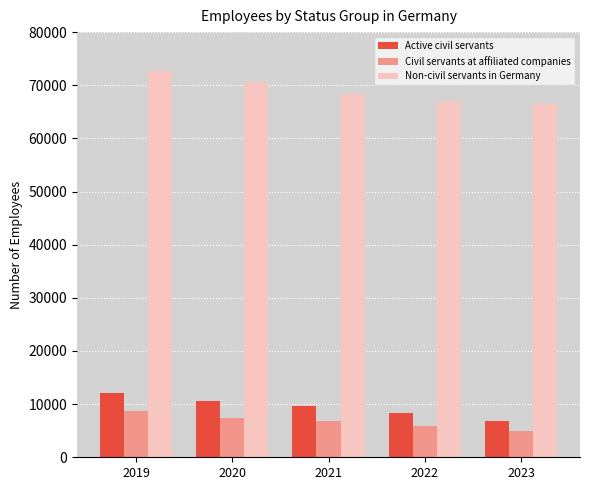

At 2019, list the series in order from smallest to largest.

Civil servants at affiliated companies, Active civil servants, Non-civil servants in Germany